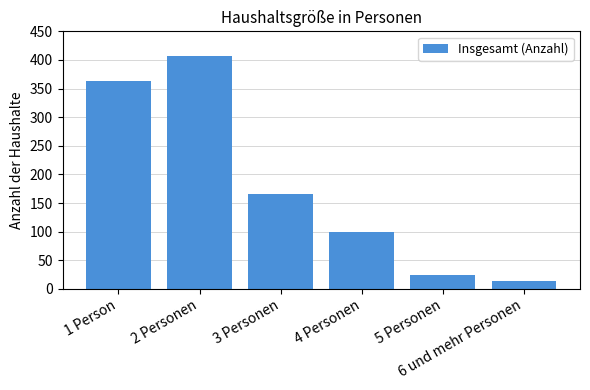

How many categories are shown in the chart?

6